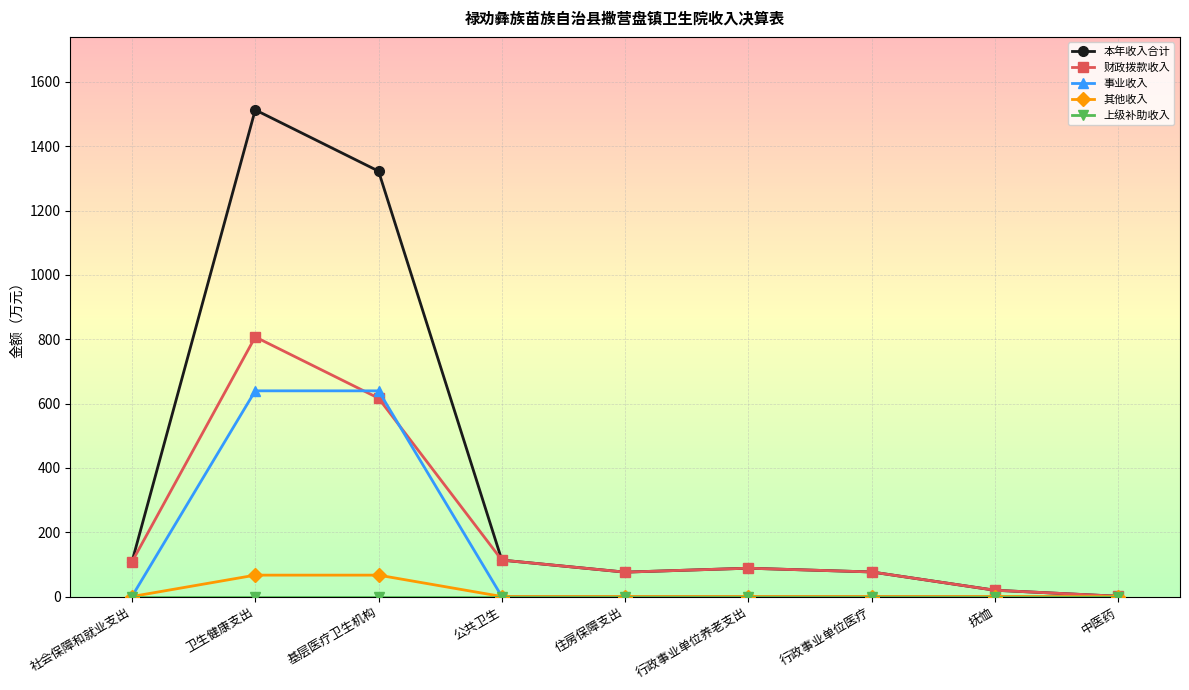

How many lines are shown in the chart?

5